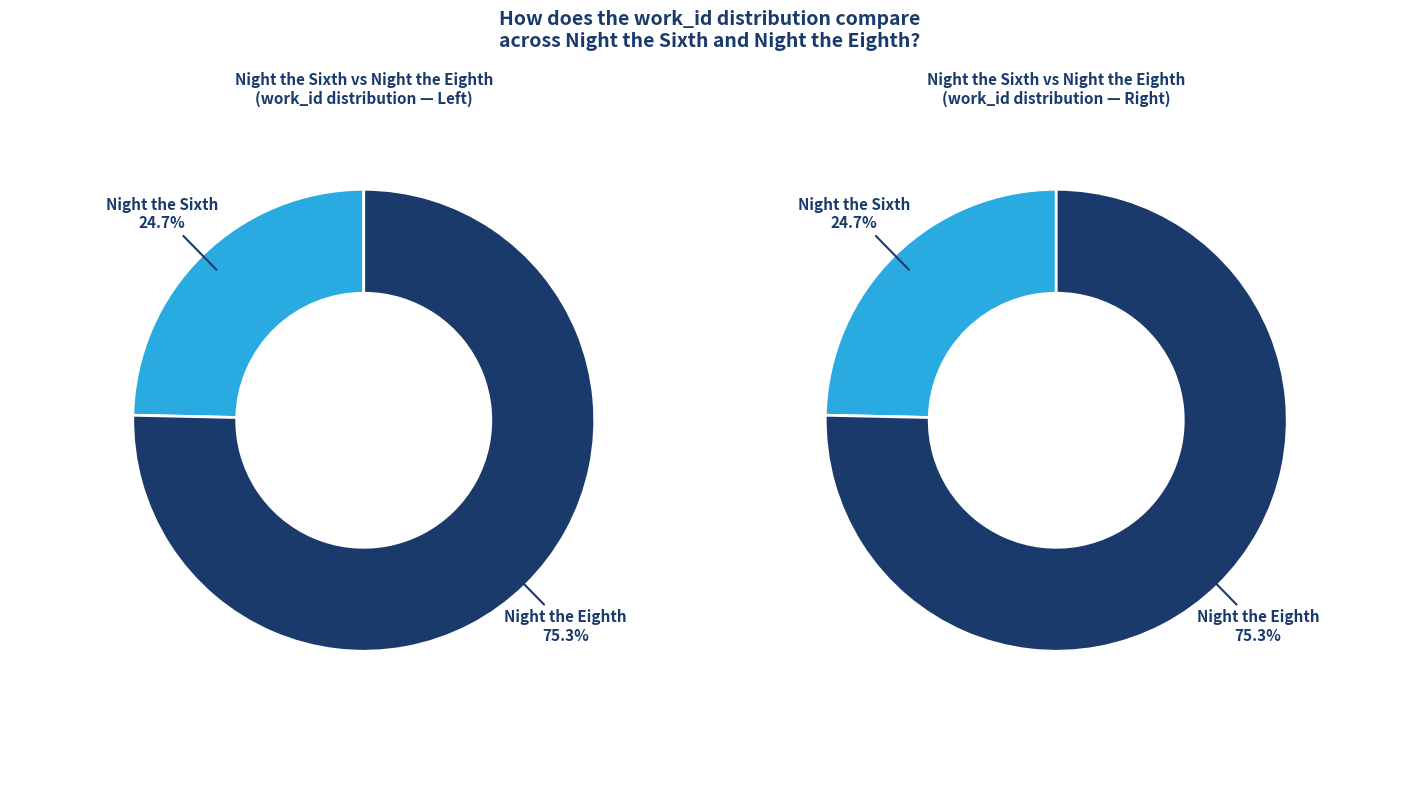

To the nearest percent, what is the difference between the largest and smallest slice percentages?

51%